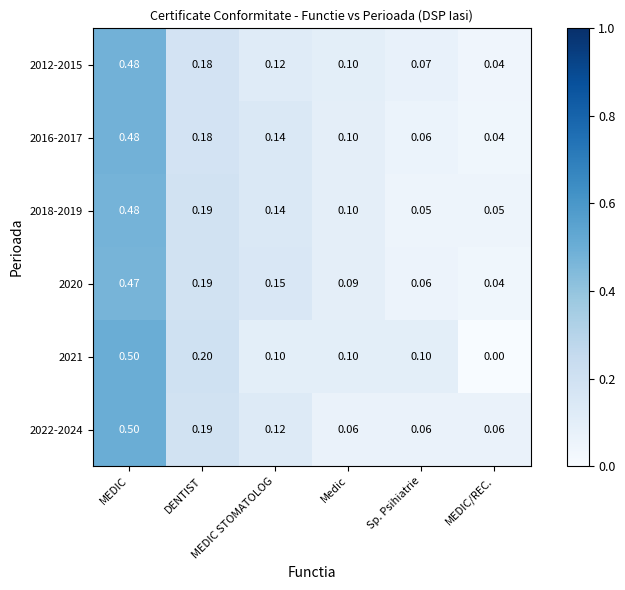

Which series has the widest spread of values?

2021